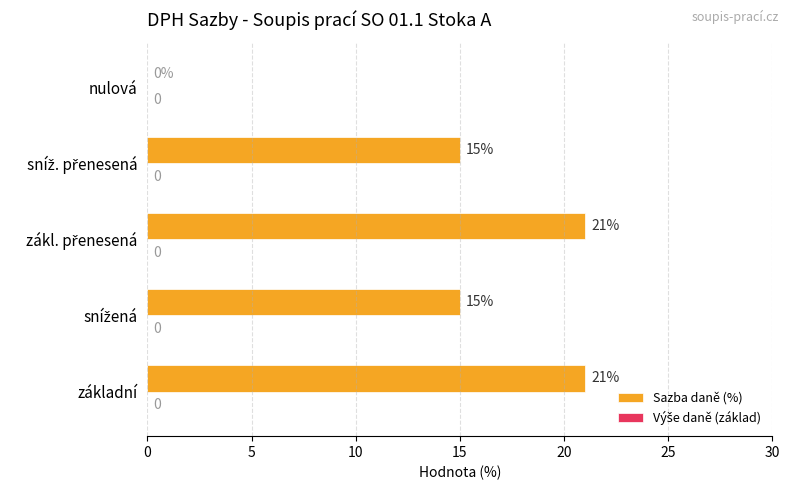

Which has a higher value, nulová or základní?

základní